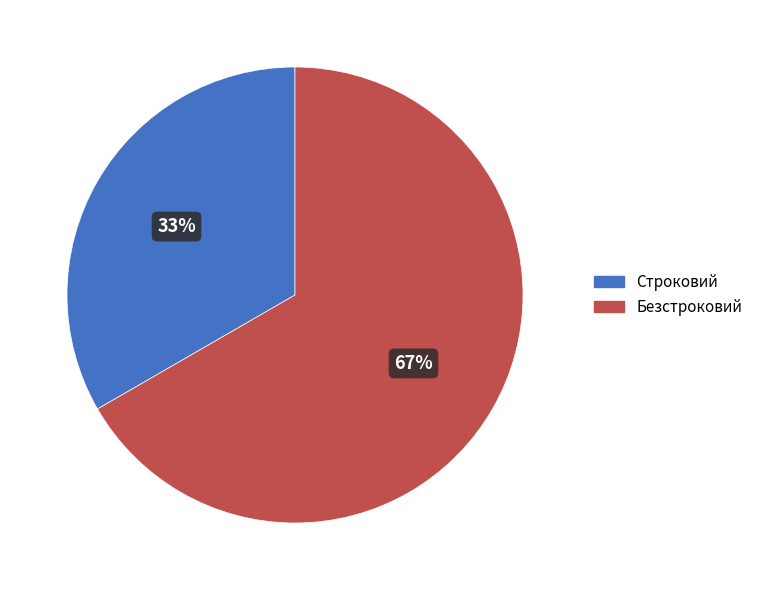

What percentage is the Безстроковий slice, to the nearest percent?

67%